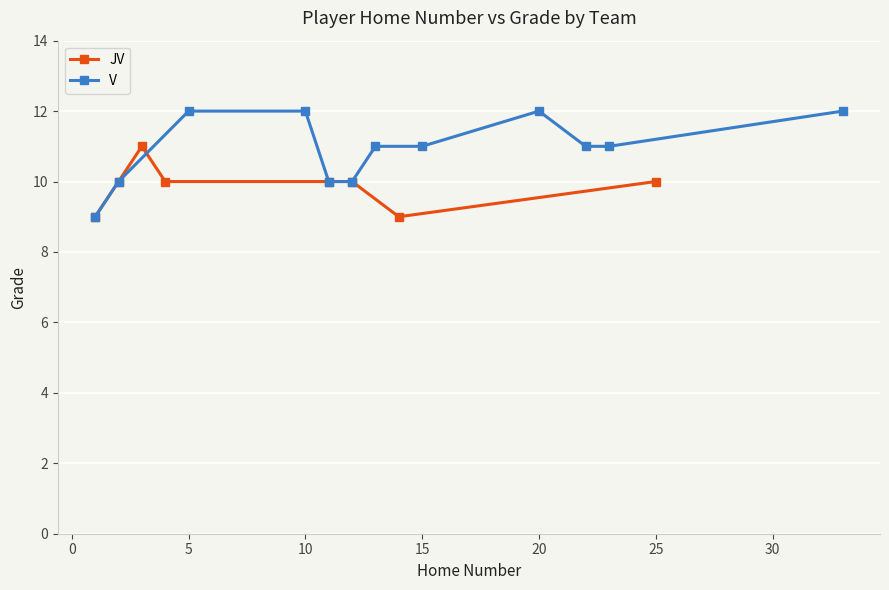

Where is the data nearest to the value 10?

1